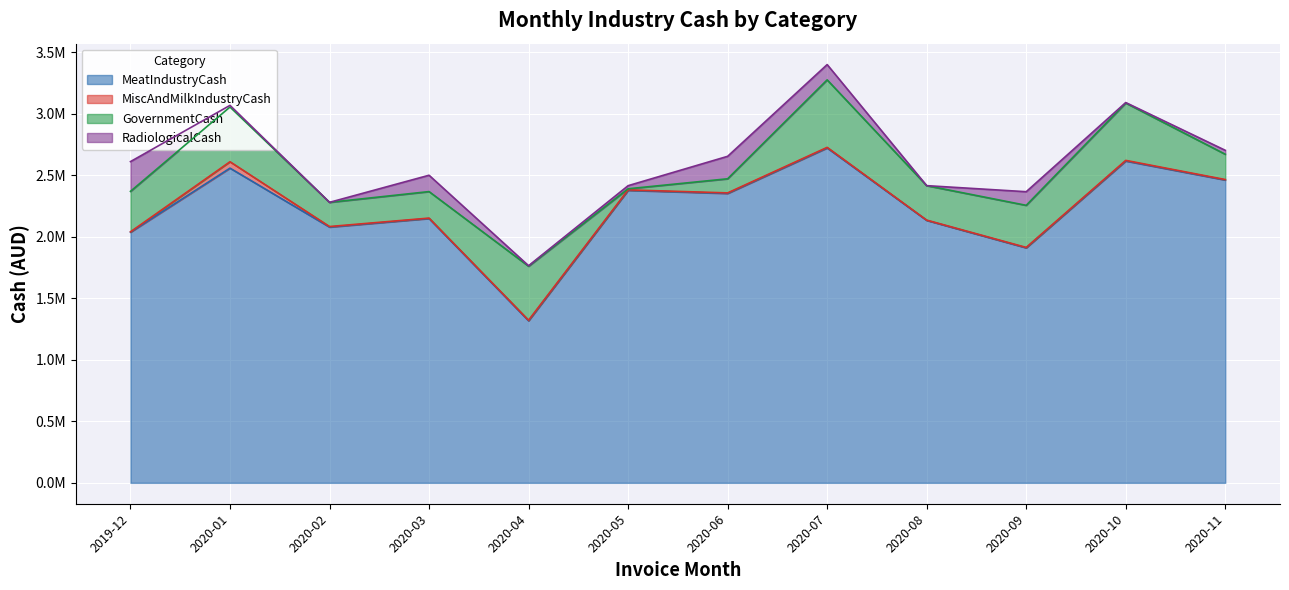

At 2020-09, list the series in order from largest to smallest.

MeatIndustryCash, GovernmentCash, RadiologicalCash, MiscAndMilkIndustryCash